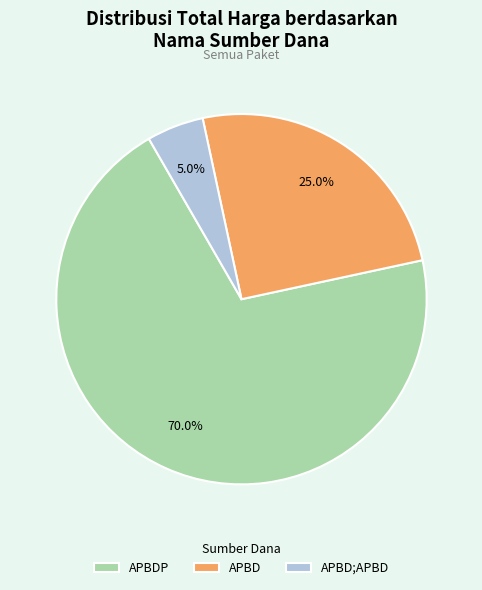

Count the number of slices in the pie.

3